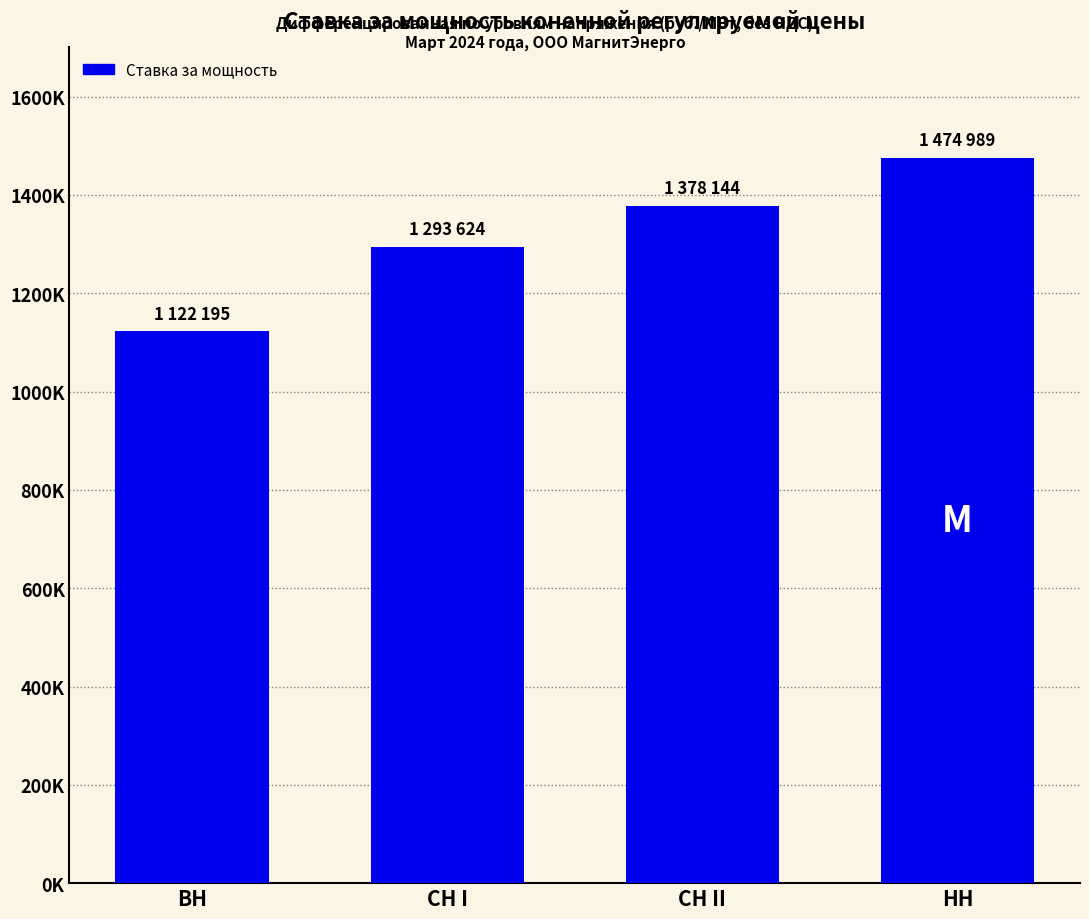

Does the chart contain any negative values?

No